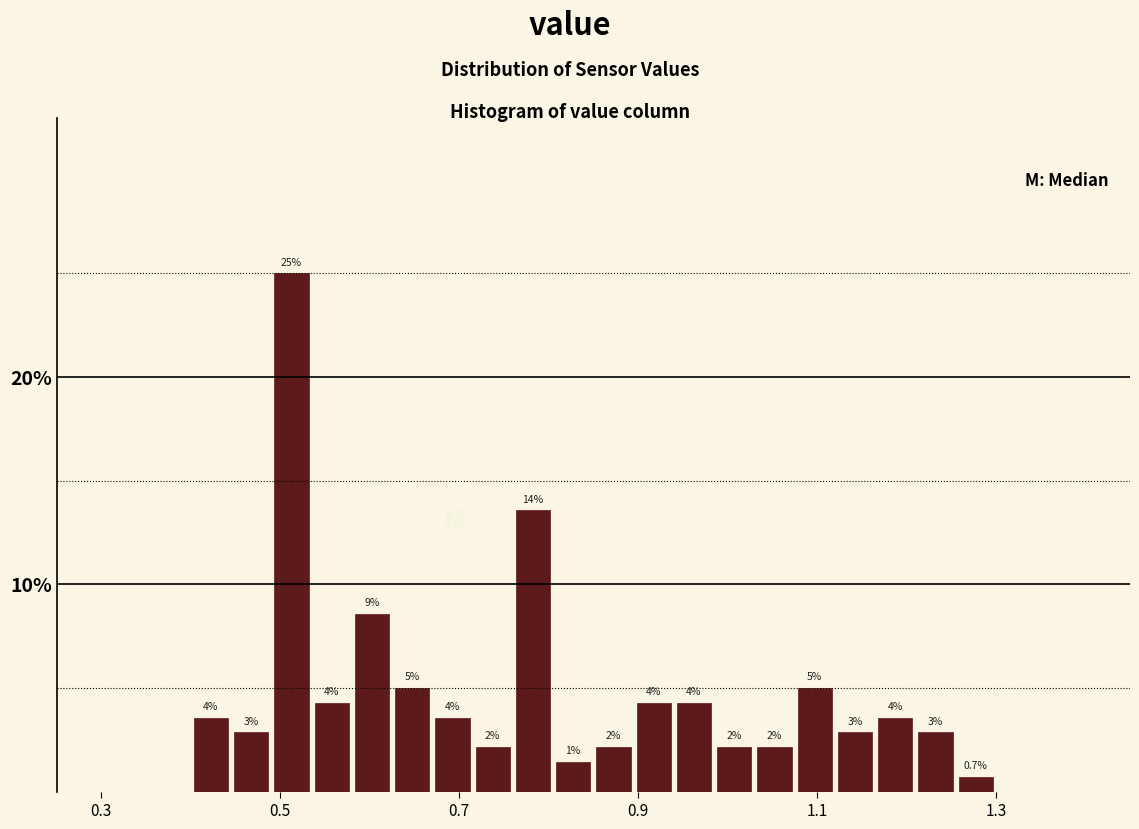

Around what value on the x-axis is the tallest bar? Give the approximate position of its centre, as read against the axis.

0.52